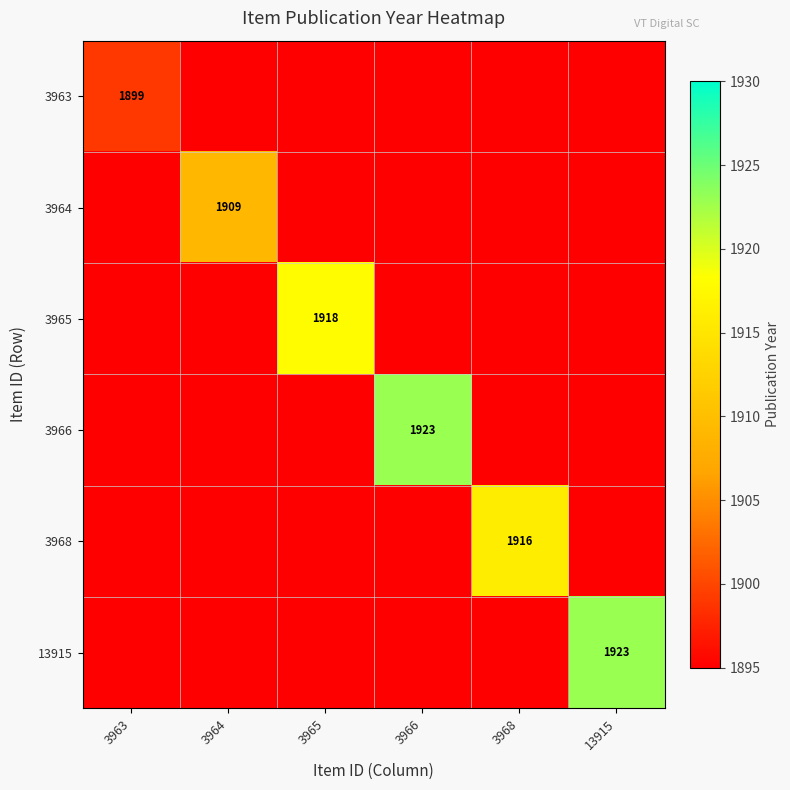

The 3963 series shows 1017 at 3963. True or false?

False